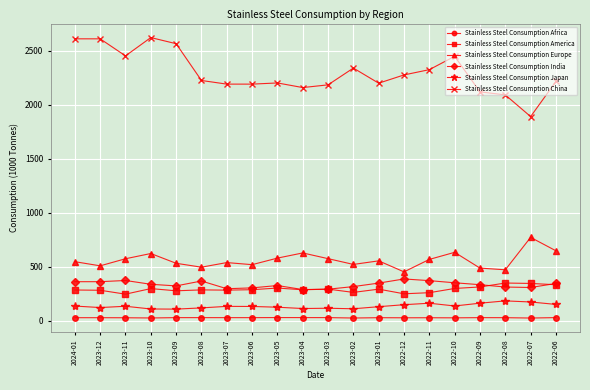

What is the sum of the Stainless Steel Consumption America values at 2023-10 and 2023-06?

584.2